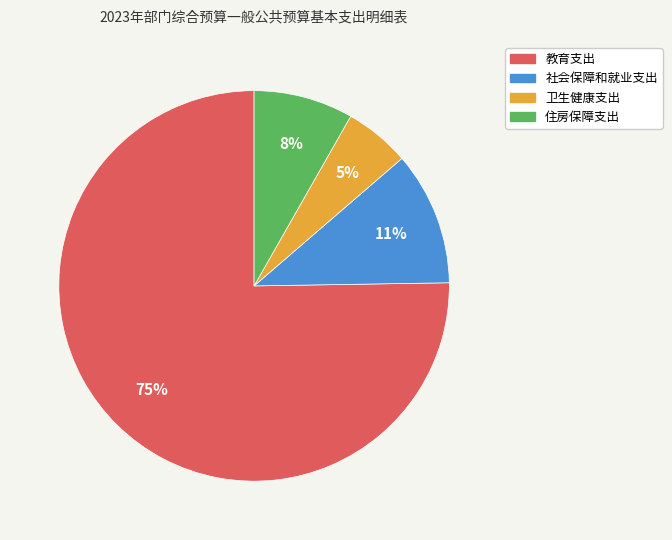

True or false: 社会保障和就业支出 accounts for 11% of the total.

True